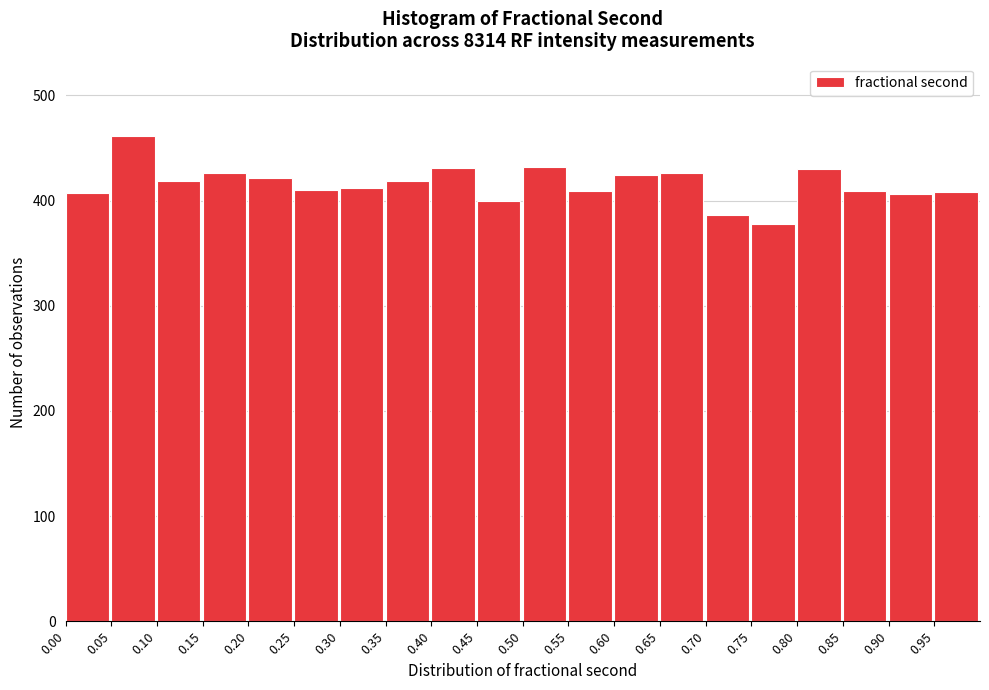

What is the height of the bar covering 0.85 to 0.90 on the x-axis? The values are not printed on the chart, so give them approximately, as read against the axis.

410